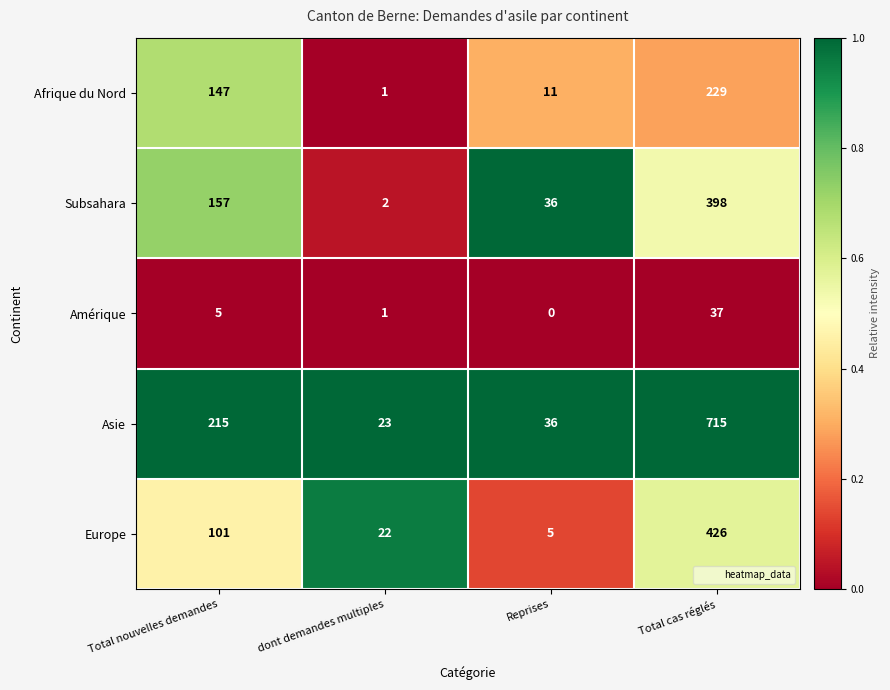

Which series has the largest total across all categories?

Asie